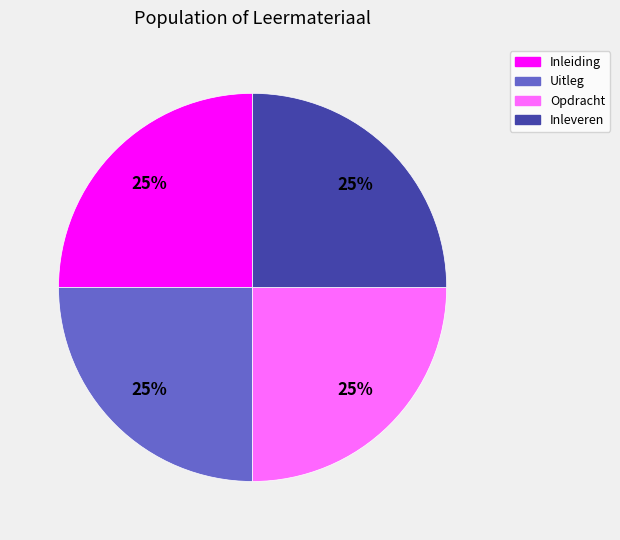

What is the ratio of the value at Inleveren to the value at Inleiding?

1.0